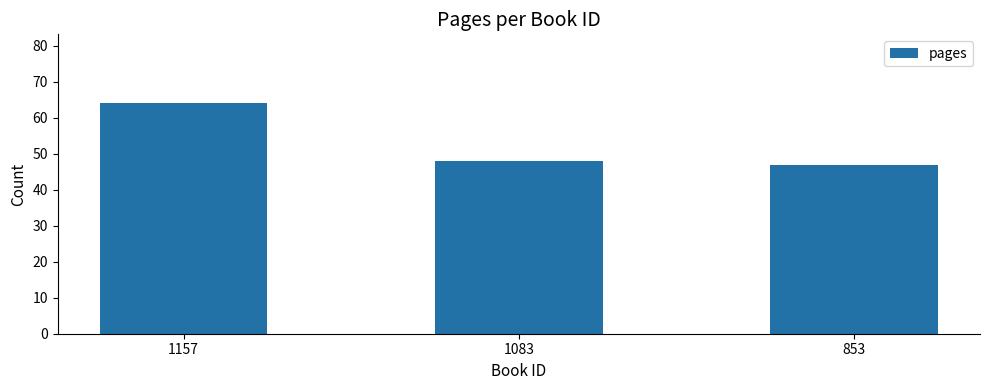

What is the minimum value shown in the chart?

47